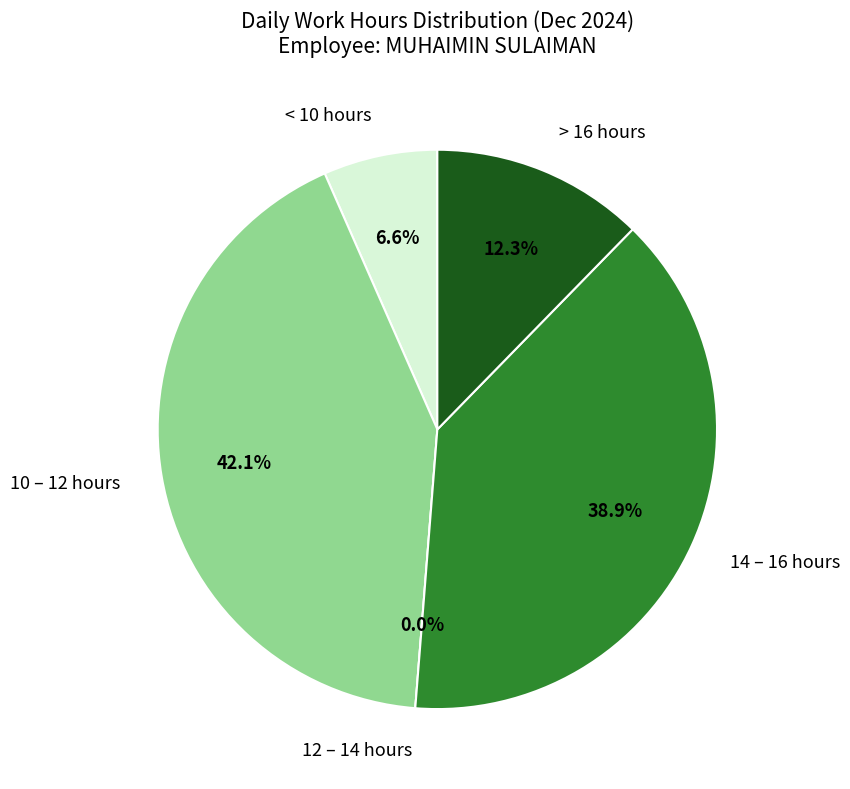

Is there any slice that represents more than half of the pie?

No